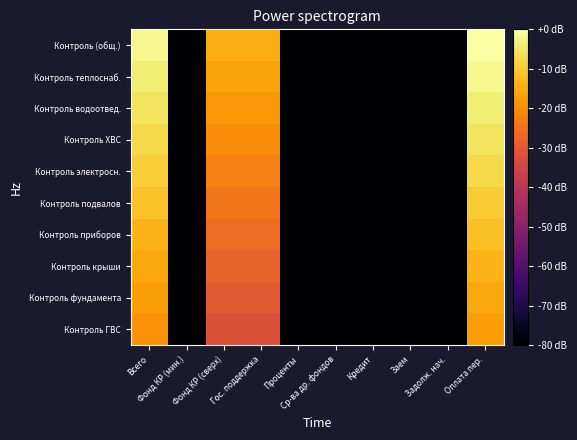

What is the minimum value shown in the chart?

-80.0